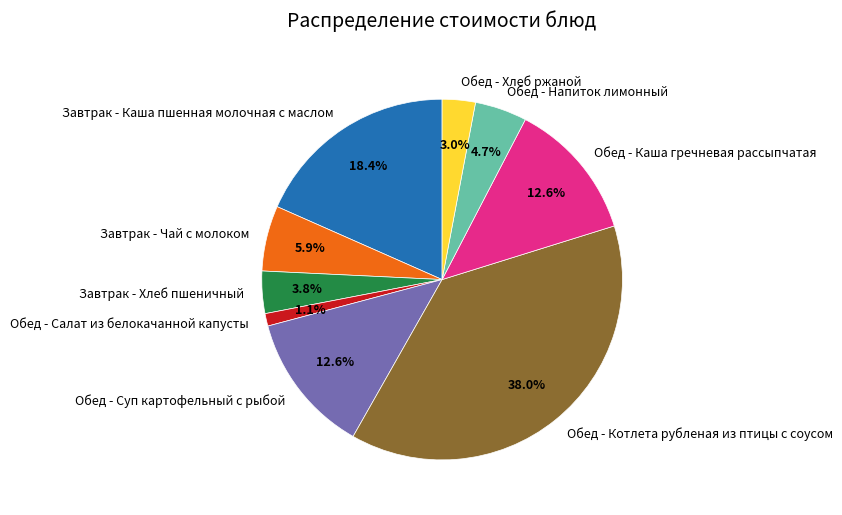

To the nearest percent, what portion does Обед - Каша гречневая рассыпчатая represent?

13%